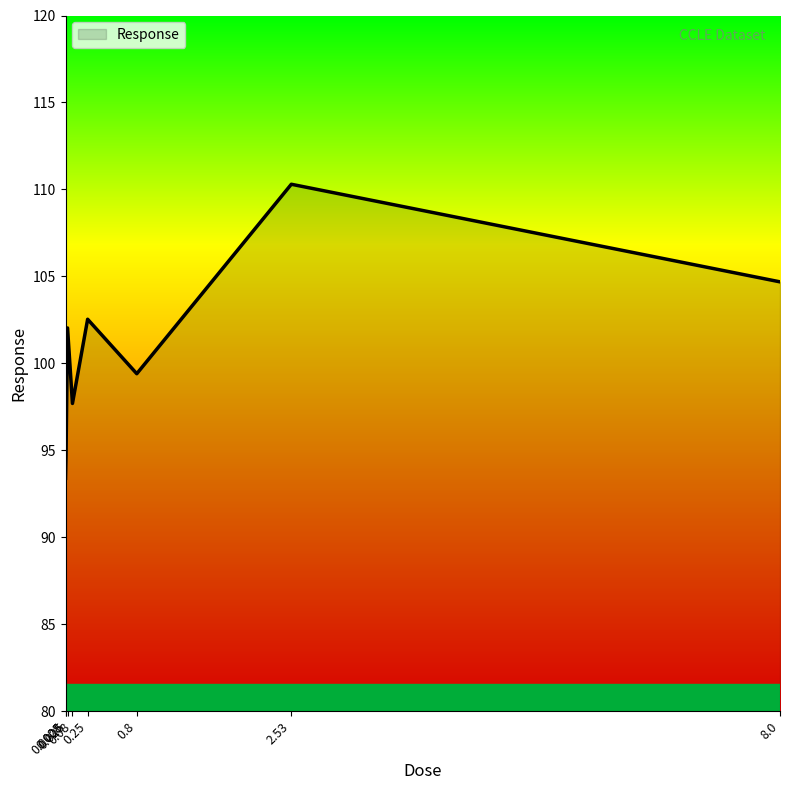

The value at 2.53 is 159.7. True or false?

False